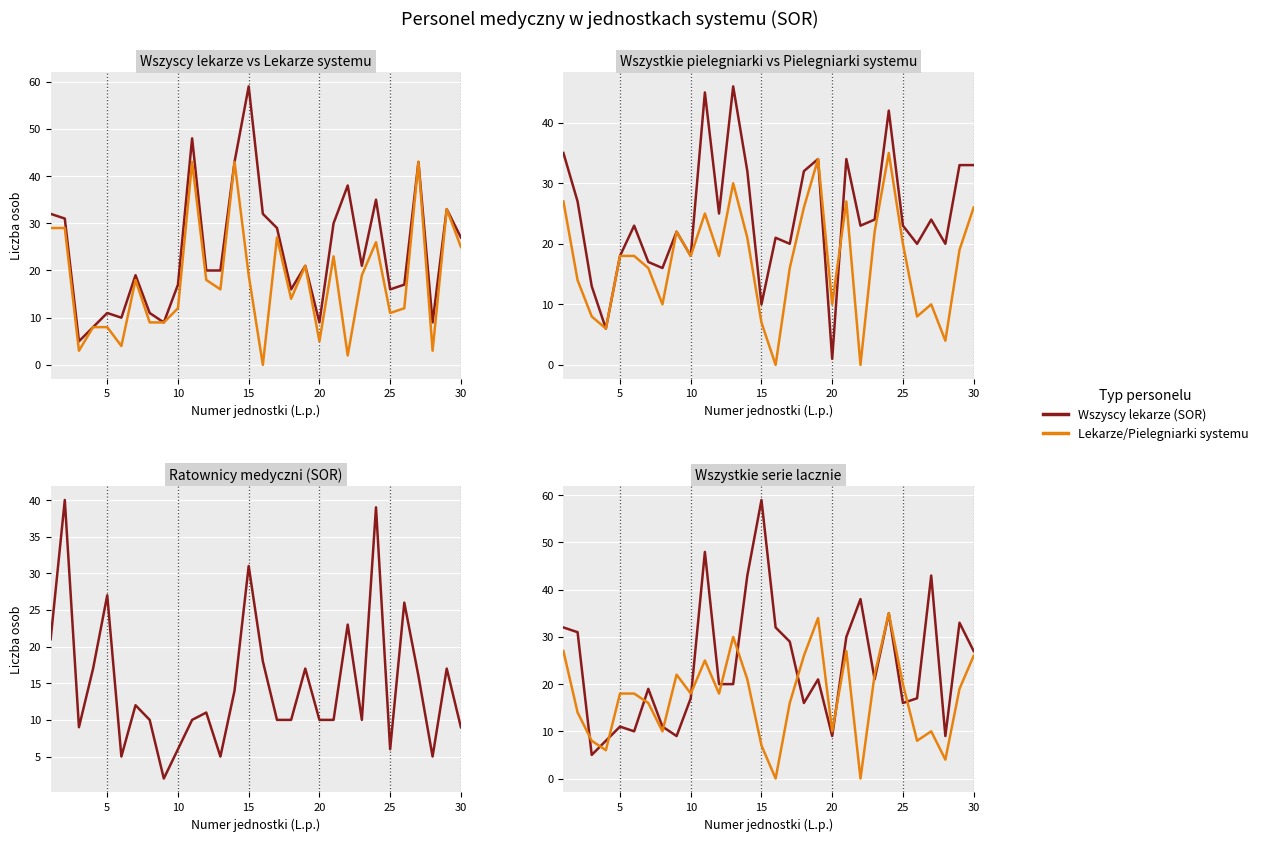

What is the difference between the second highest and second lowest values in the Ratownicy medyczni (SOR) series?

34